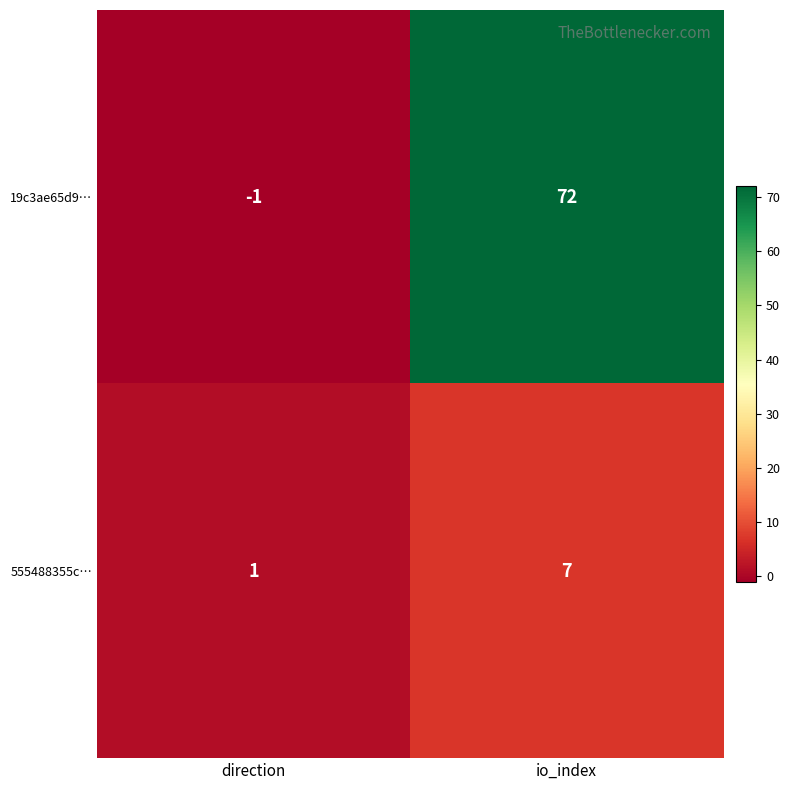

How many categories are shown in the chart?

2